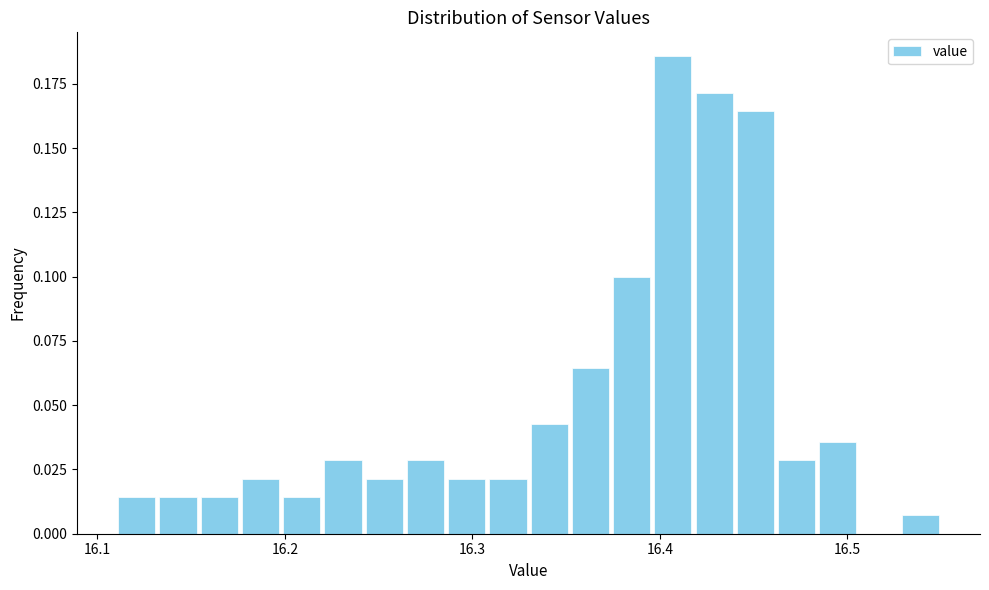

Read against the x-axis, roughly where is the centre of the tallest bar?

16.41